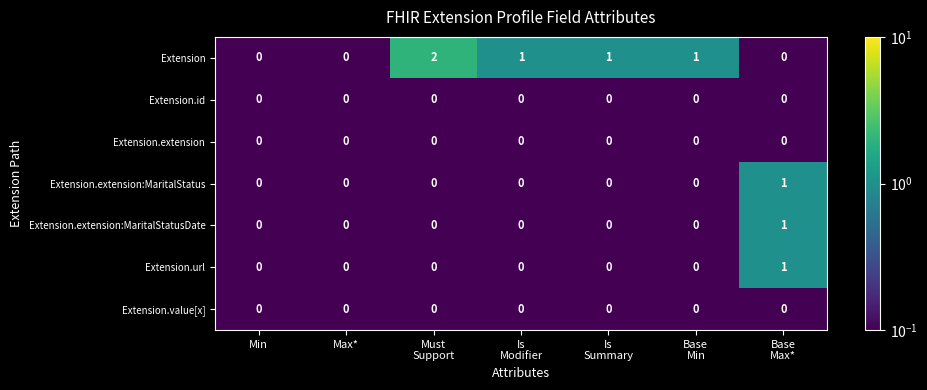

How many categories are shown in the chart?

7